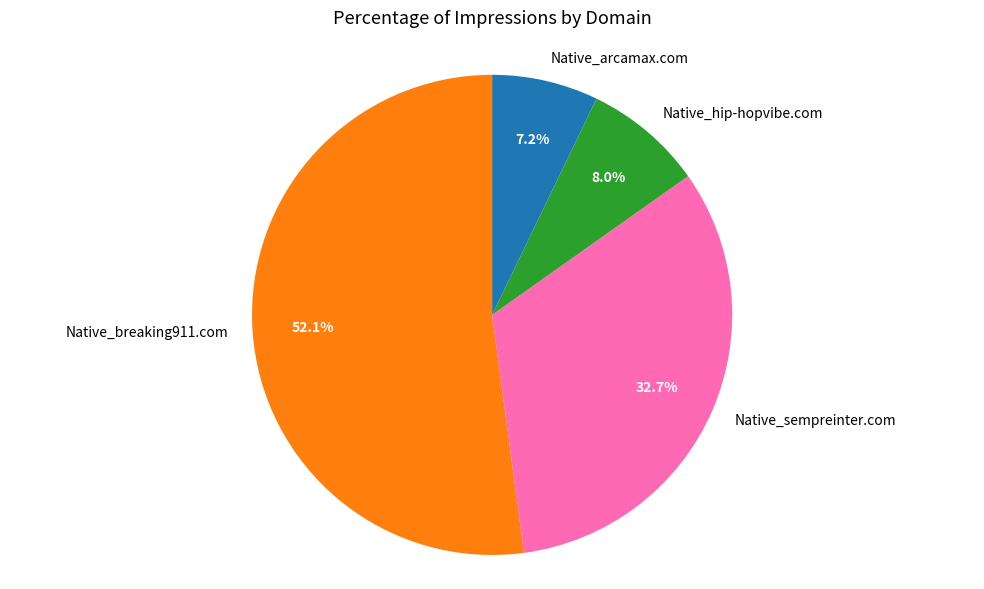

Combined, do Native_breaking911.com and Native_arcamax.com account for over 50%?

Yes